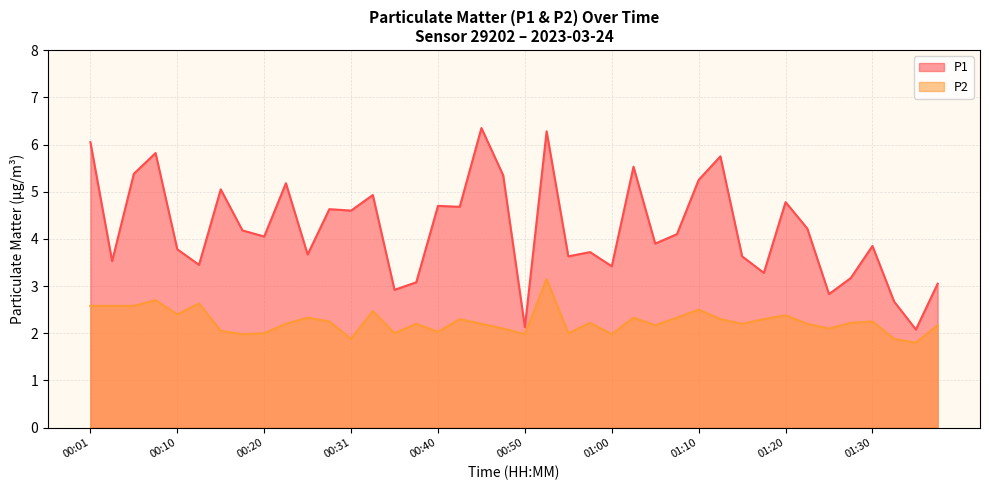

How many interior local valleys does the P1 series have?

14